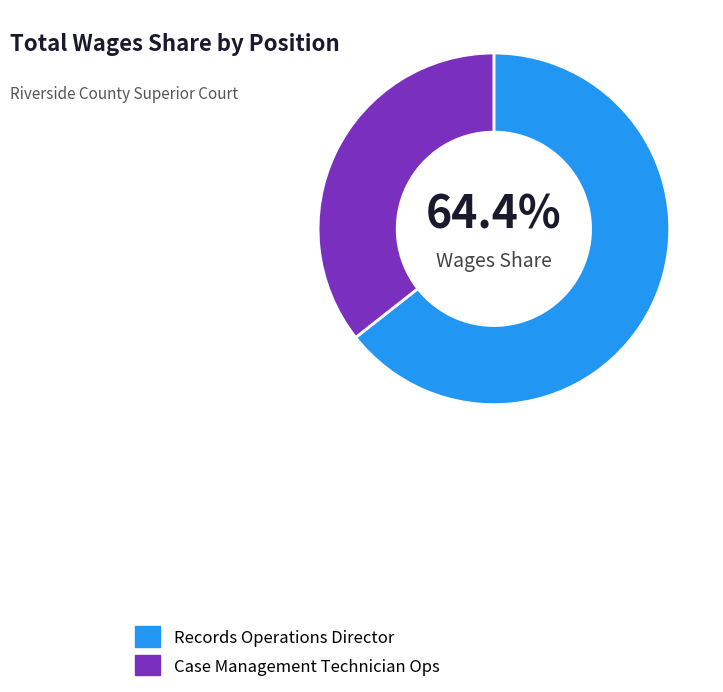

Approximately how many times larger is the value at Records Operations Director compared to Case Management Technician Ops?

1.8